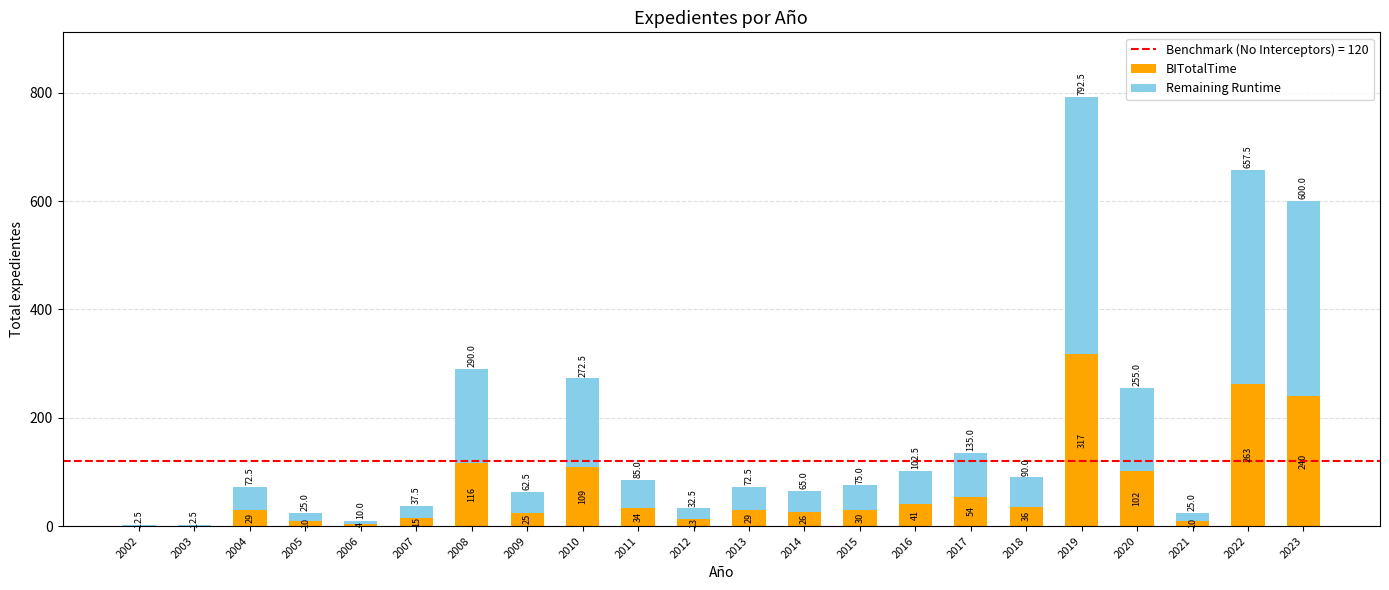

At which category is the sum across all series the highest?

2019